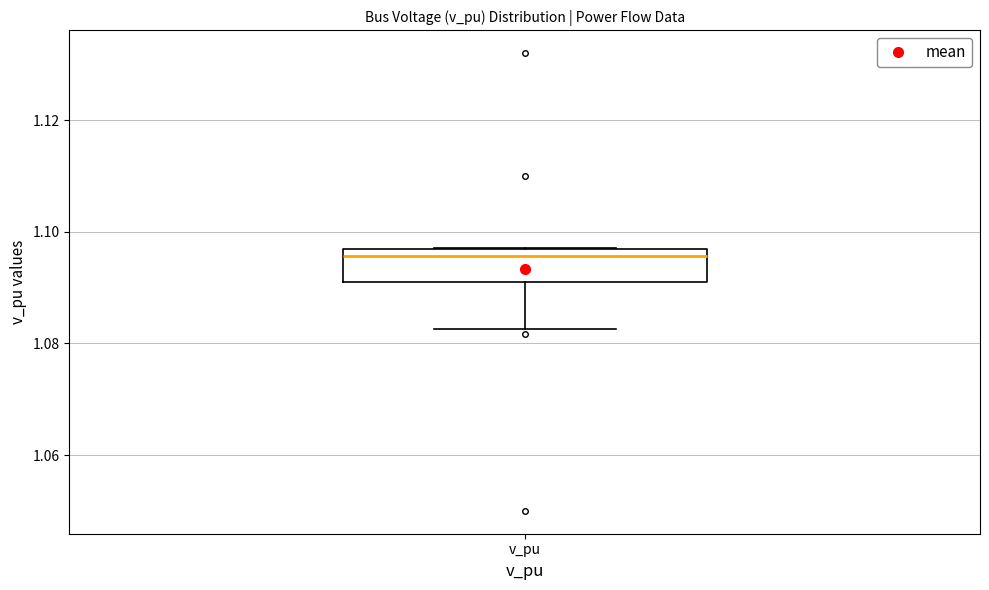

Transcribe this box plot: give where the median line is, the range the box spans, and where the two whiskers end, as read against the y-axis. The values are not printed on the chart, so give them approximately, as read against the axis.

median 1.096 (just below the box's upper edge), box 1.090 to 1.096, whiskers 1.082 to 1.098